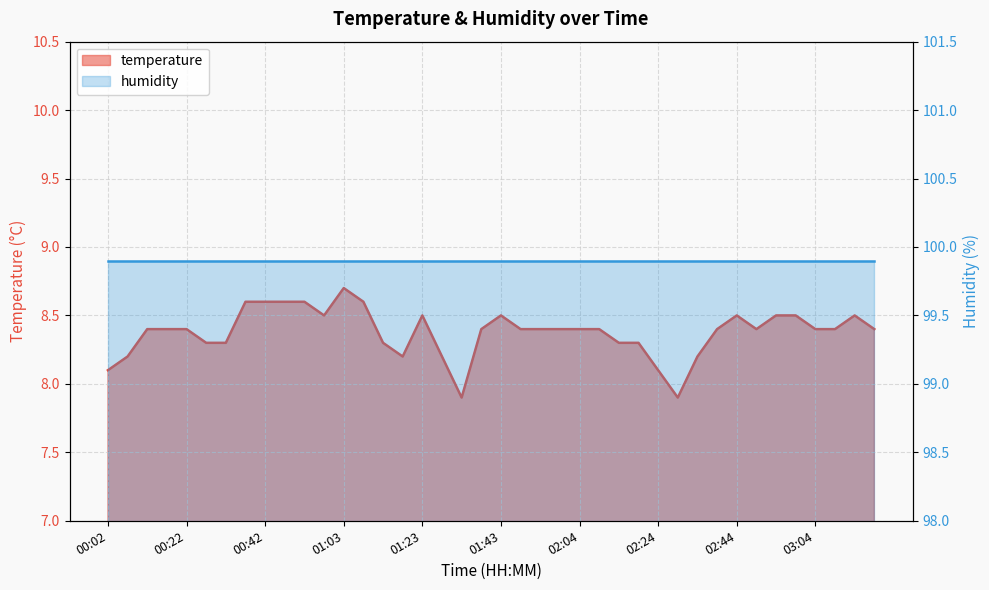

The value at 00:37 is 15.3. True or false?

False